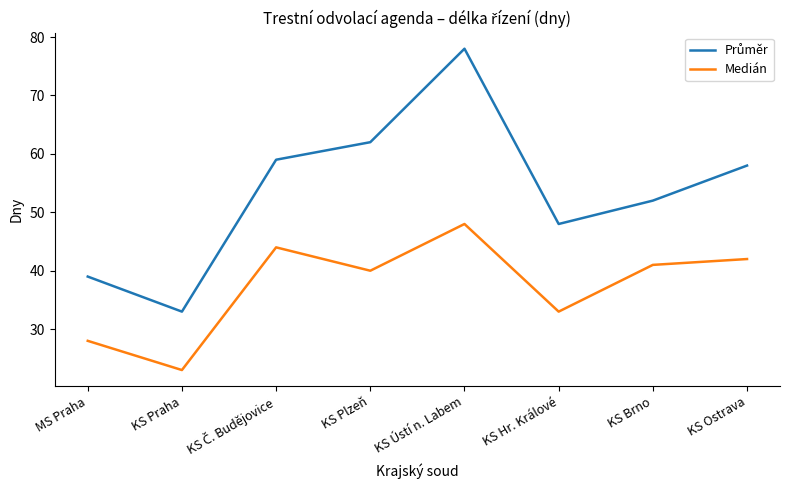

At which category is the sum across all series the highest?

KS Ústí n. Labem